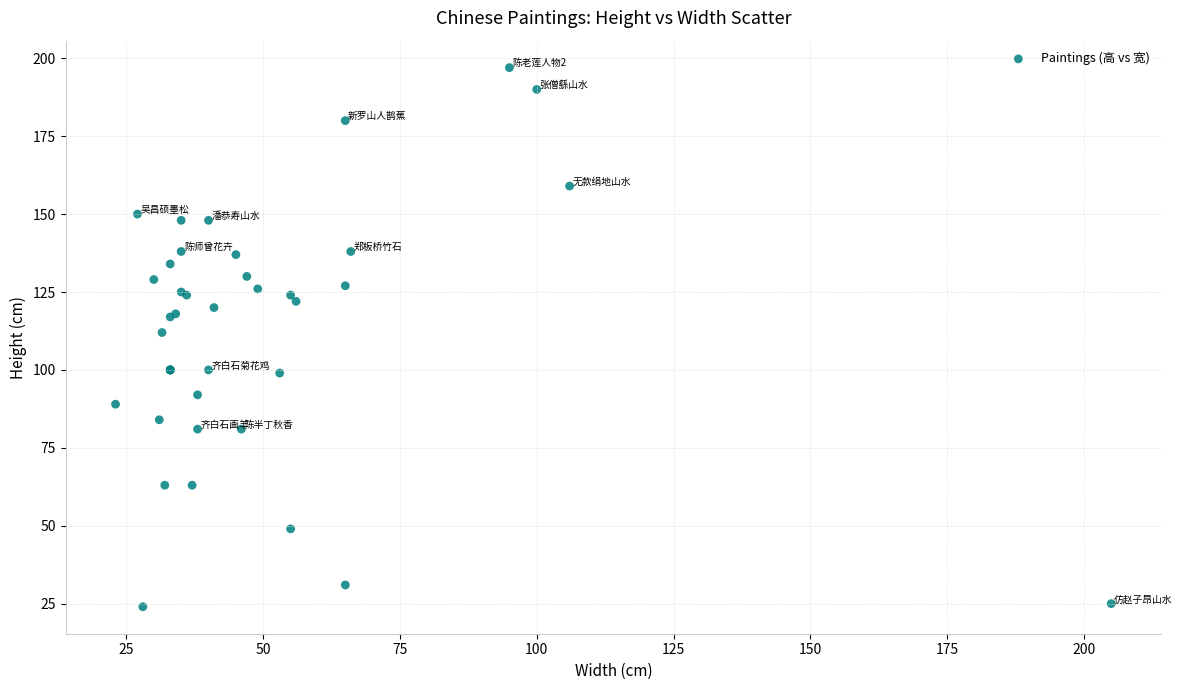

What Y value in the scatter plot is closest to 110?

112